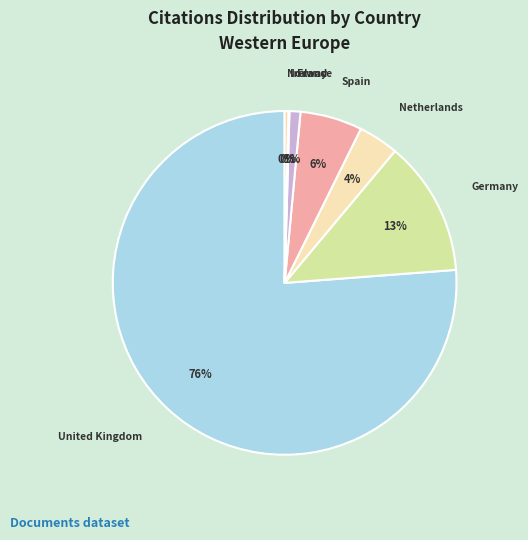

What percentage is the Netherlands slice, to the nearest percent?

4%